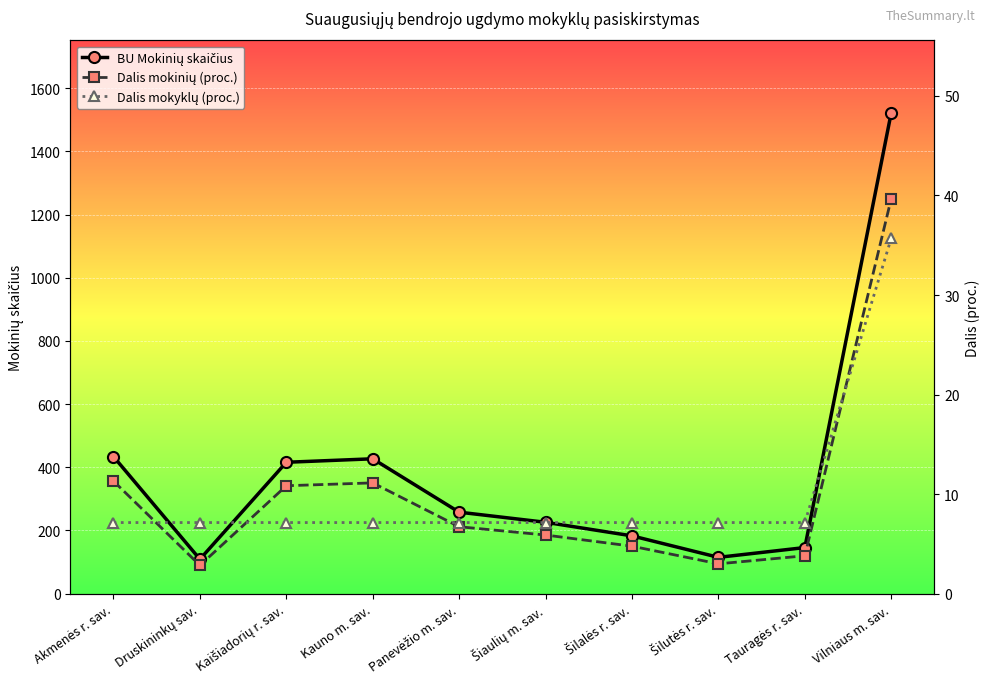

The BU Mokinių skaičius series shows 427.0 at Kauno m. sav.. True or false?

True